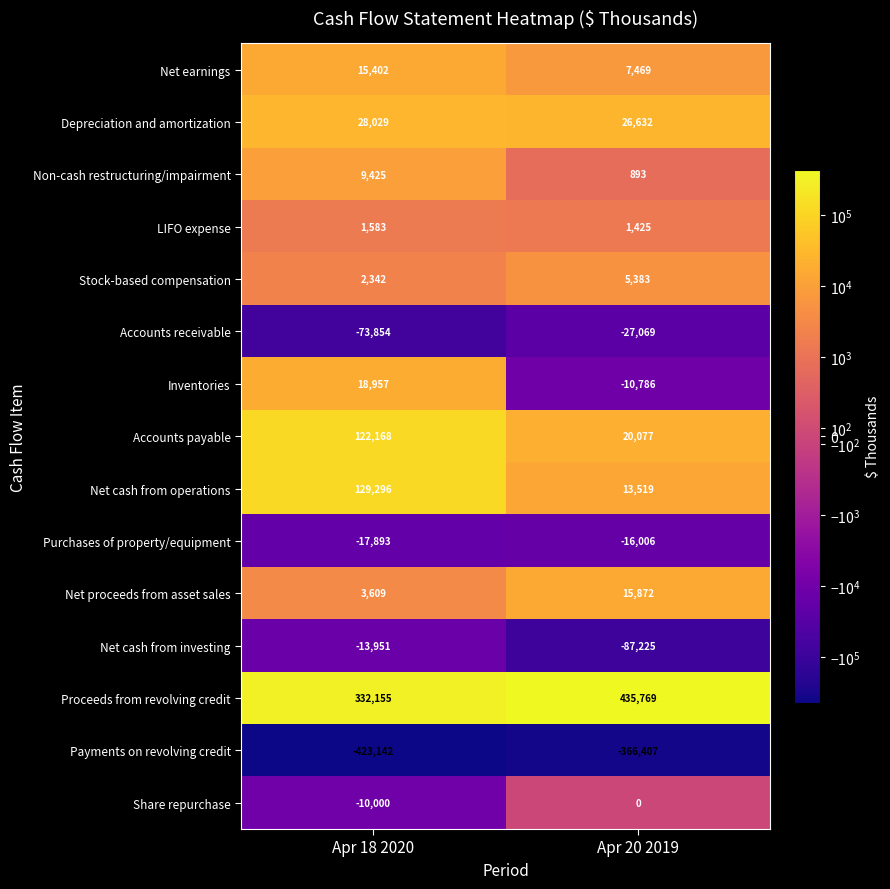

Which series has the largest range (max minus min)?

Net cash from operations